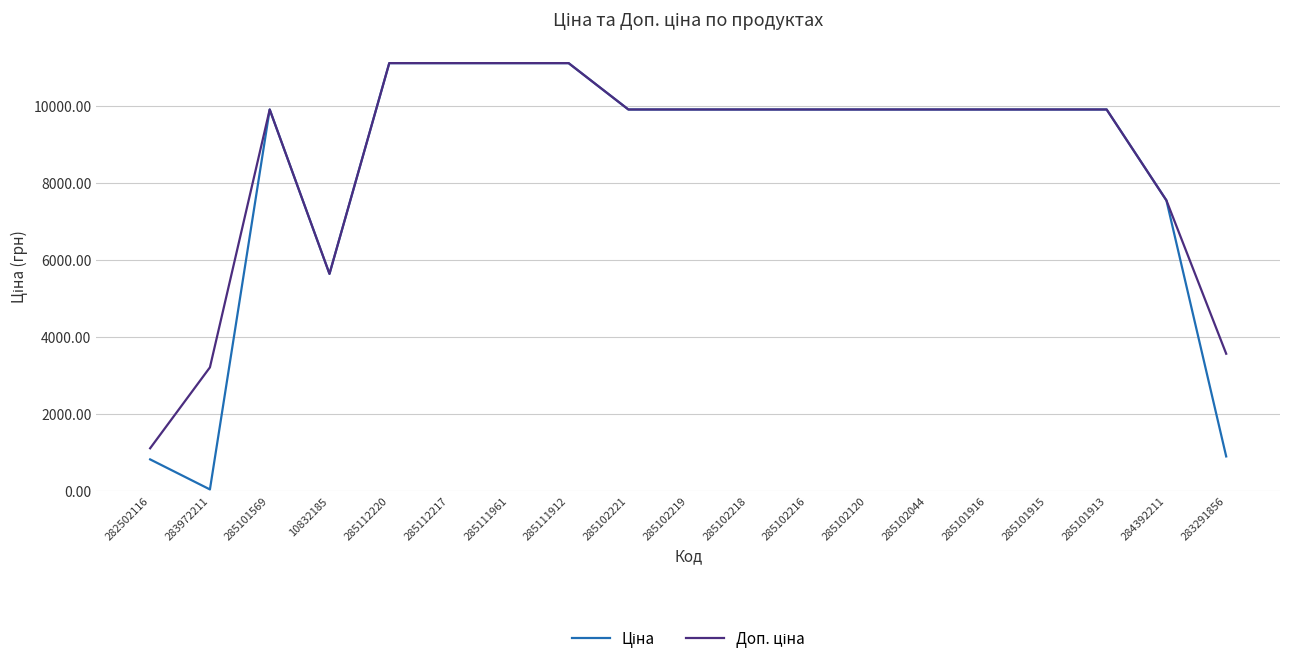

What is the total value across all series at 285101916?

19817.0